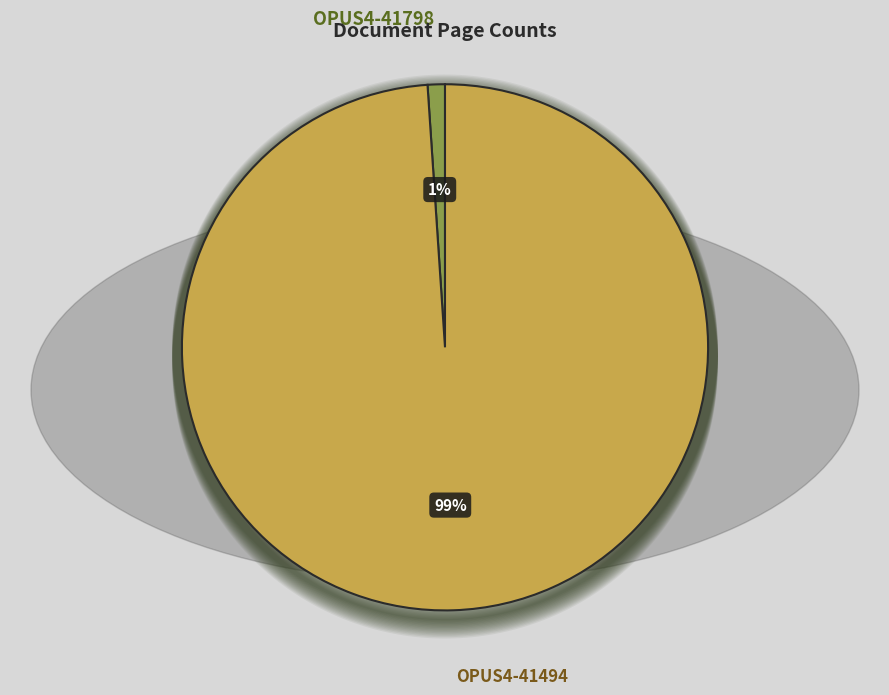

To the nearest percent, what percentage of the pie is OPUS4-41798?

1%